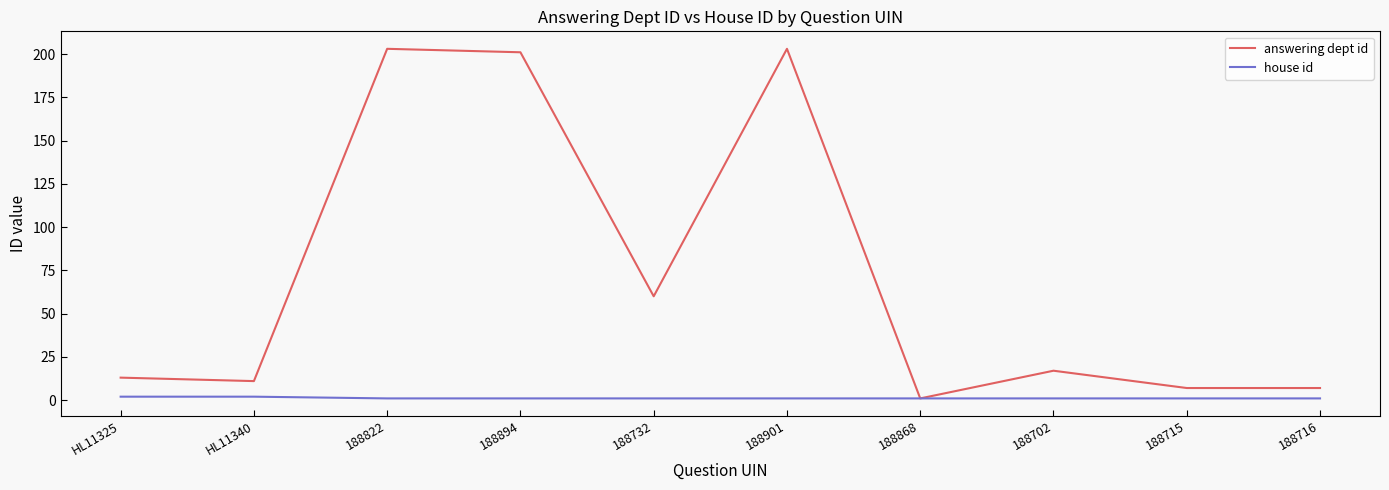

Is the value of house id at 188715 greater than the value of answering dept id at 188715?

No